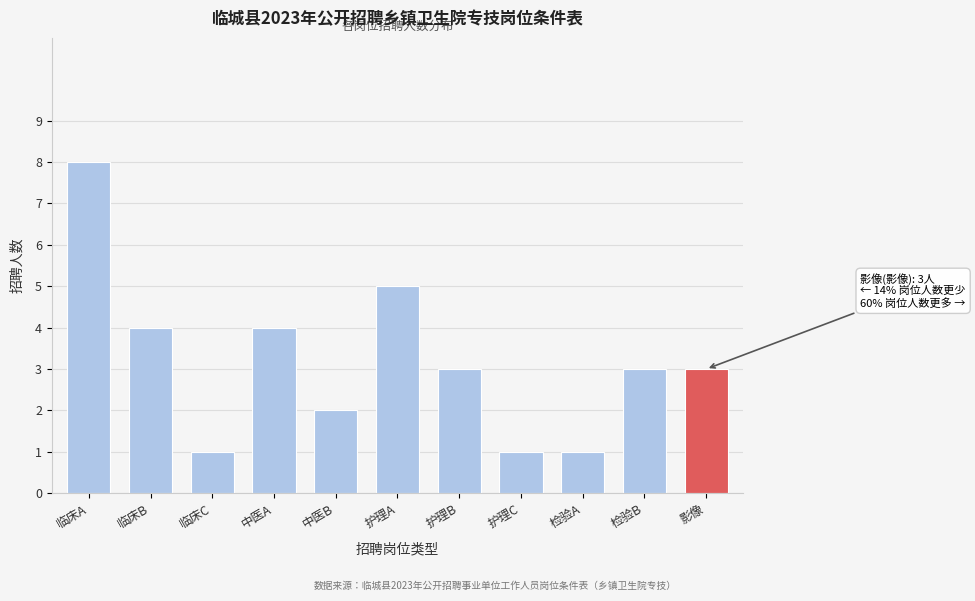

Reading left to right, list all the values displayed in this chart.

临床A=8	临床B=4	临床C=1	中医A=4	中医B=2	护理A=5	护理B=3	护理C=1	检验A=1	检验B=3	影像=3